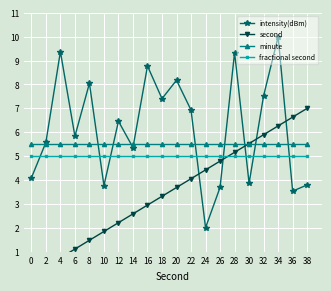

Reading left to right, list all the values displayed in this chart.

intensity(dBm): 0=4.1	2=5.6	4=9.4	6=5.8	8=8.1	10=3.8	12=6.5	14=5.4	16=8.8	18=7.4	20=8.2	22=6.9	24=2.0	26=3.7	28=9.3	30=3.9	32=7.5	34=10.0	36=3.5	38=3.8
second: 0=0.0	2=0.4	4=0.7	6=1.1	8=1.5	10=1.8	12=2.2	14=2.6	16=2.9	18=3.3	20=3.7	22=4.1	24=4.4	26=4.8	28=5.2	30=5.5	32=5.9	34=6.3	36=6.6	38=7.0
minute: 0=5.5	2=5.5	4=5.5	6=5.5	8=5.5	10=5.5	12=5.5	14=5.5	16=5.5	18=5.5	20=5.5	22=5.5	24=5.5	26=5.5	28=5.5	30=5.5	32=5.5	34=5.5	36=5.5	38=5.5
fractional second: 0=5.0	2=5.0	4=5.0	6=5.0	8=5.0	10=5.0	12=5.0	14=5.0	16=5.0	18=5.0	20=5.0	22=5.0	24=5.0	26=5.0	28=5.0	30=5.0	32=5.0	34=5.0	36=5.0	38=5.0